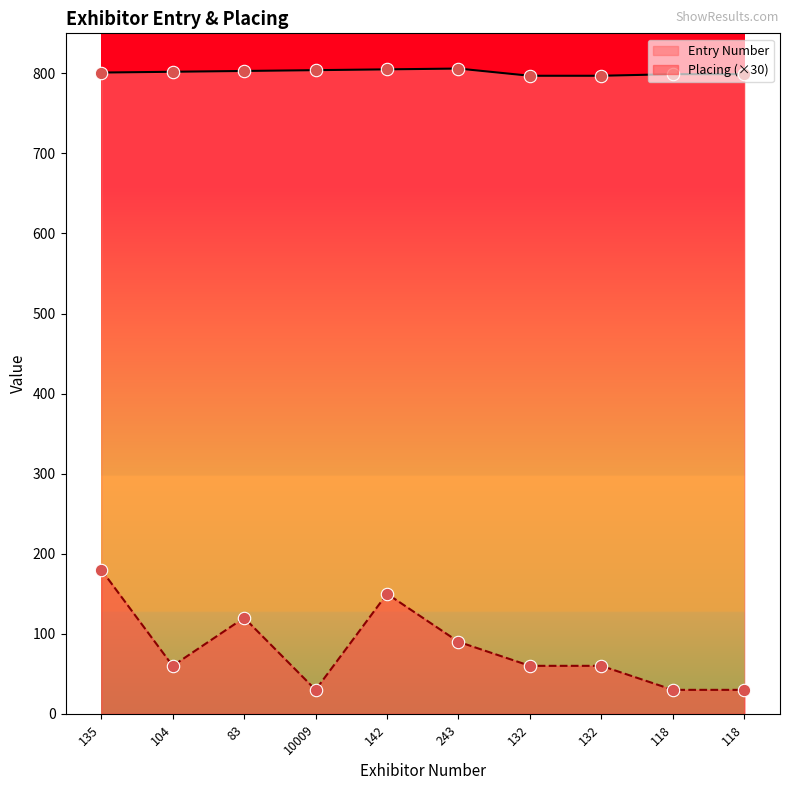

What is the total value across all series at 132?

857